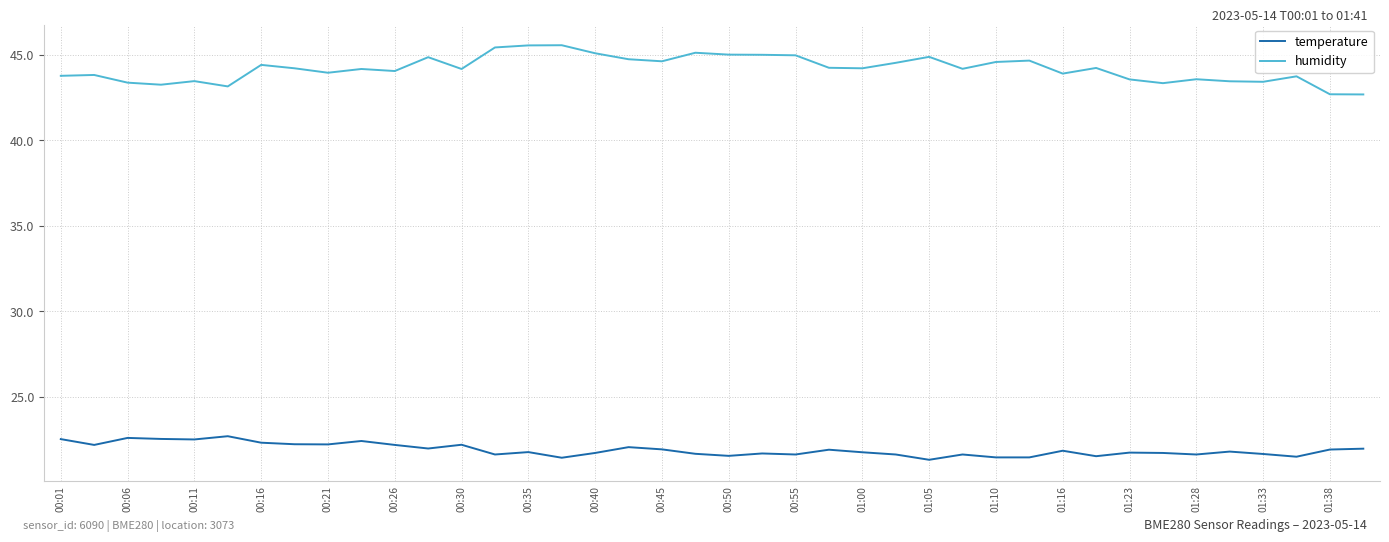

What is the sum of all humidity values?

1768.0